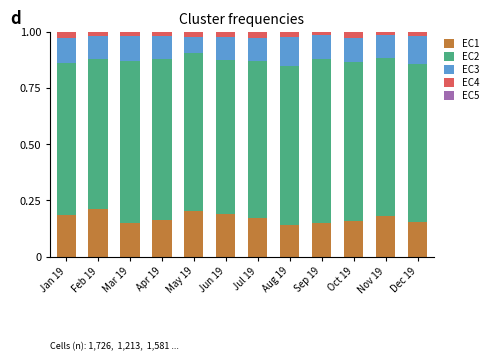

Does the chart contain stacked bars?

Yes